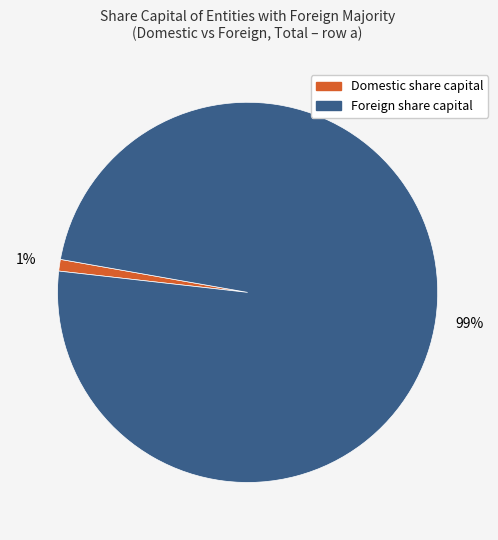

How many segments does this pie chart have?

2